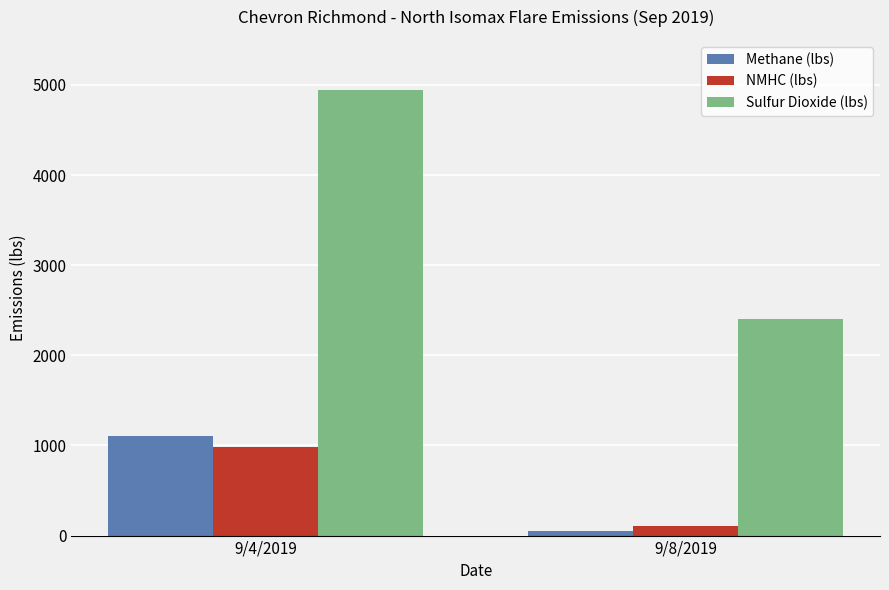

Which category has the lowest value across all series?

9/8/2019